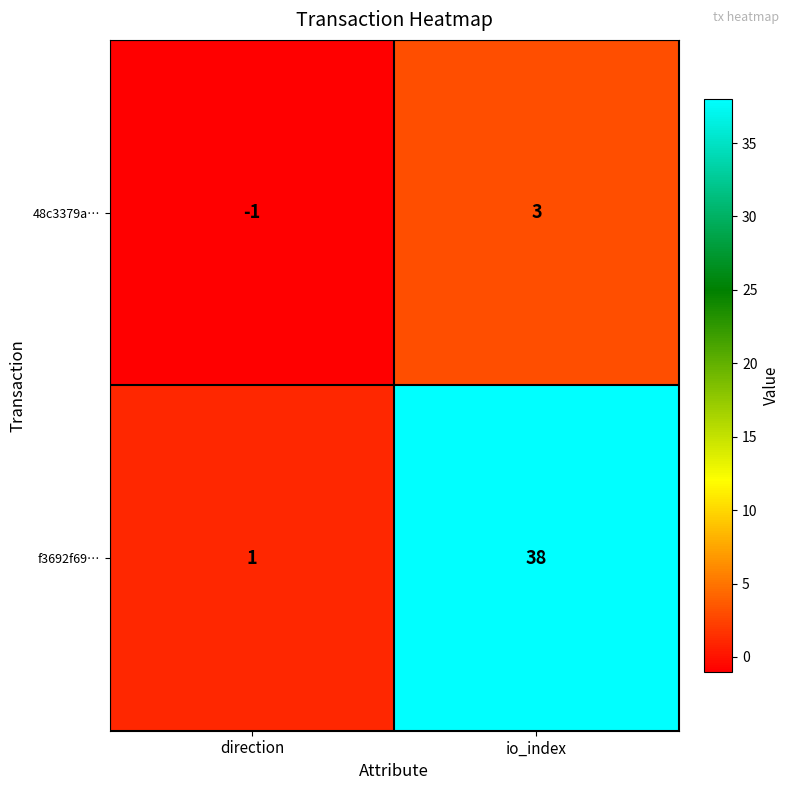

How many data points does each series have?

2